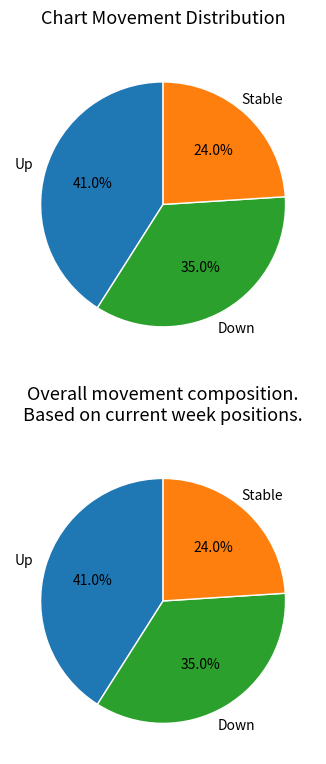

To the nearest percent, what is the difference between the largest and smallest slice percentages?

17%